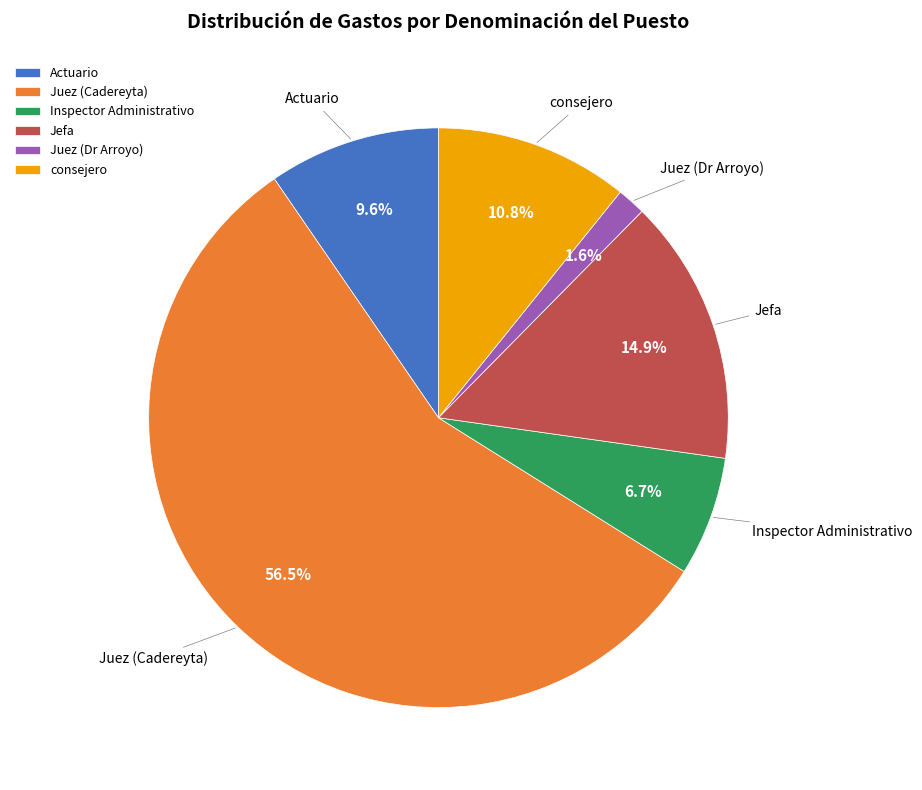

Is it true that Jefa is 15% of the pie?

True